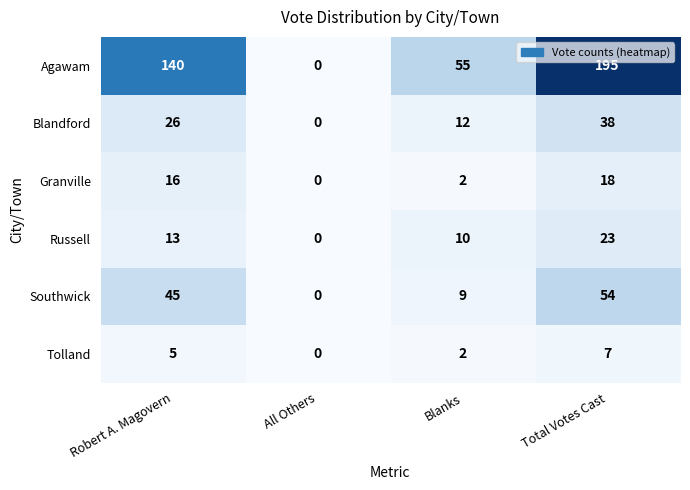

What value does the Russell series have at Robert A. Magovern, to the nearest 10?

10